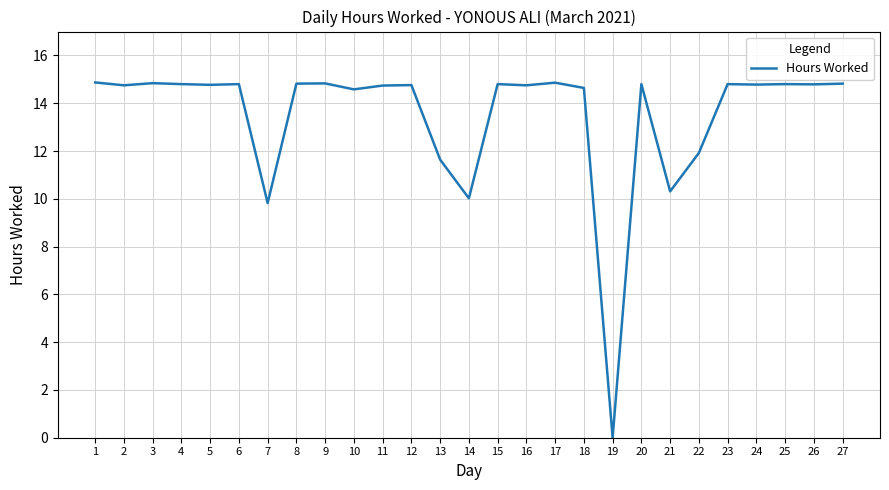

The chart shows a value of 14.9 at 17. True or false?

True